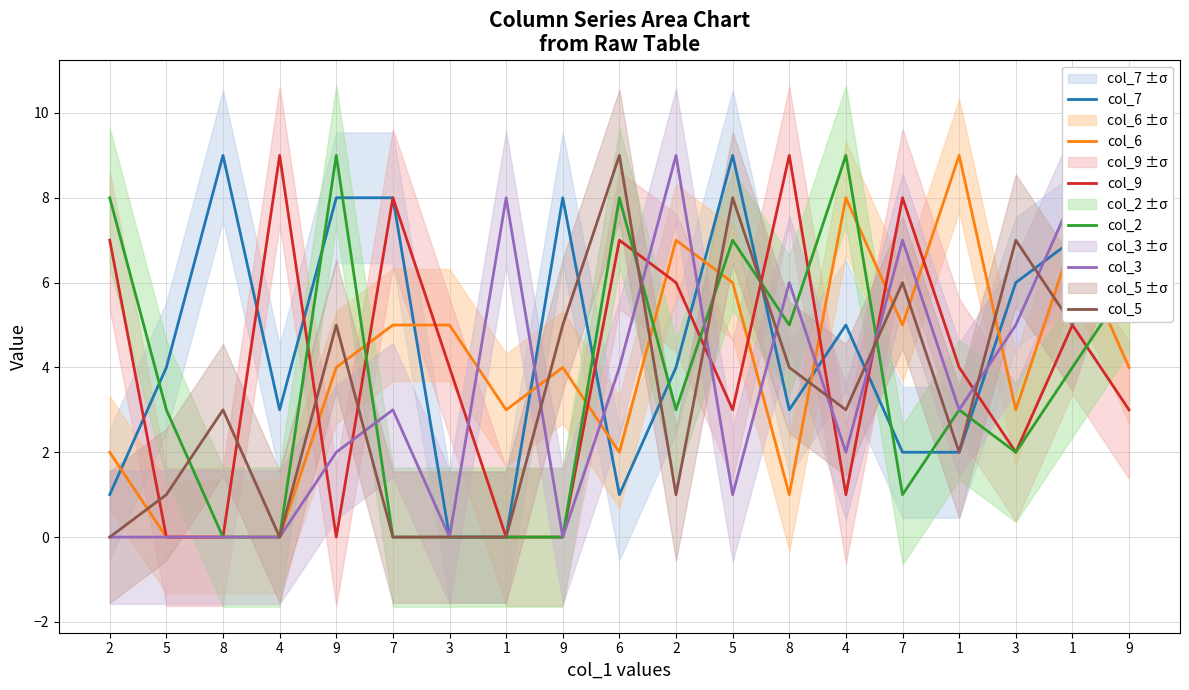

Reading right to left, transcribe all the data shown in this chart.

col_7: 9=8	1=7	3=6	1=2	7=2	4=5	8=3	5=9	2=4	6=1	9=8	1=0	3=0	7=8	9=8	4=3	8=9	5=4	2=1
col_6: 9=4	1=7	3=3	1=9	7=5	4=8	8=1	5=6	2=7	6=2	9=4	1=3	3=5	7=5	9=4	4=0	8=0	5=0	2=2
col_9: 9=3	1=5	3=2	1=4	7=8	4=1	8=9	5=3	2=6	6=7	9=0	1=0	3=4	7=8	9=0	4=9	8=0	5=0	2=7
col_2: 9=6	1=4	3=2	1=3	7=1	4=9	8=5	5=7	2=3	6=8	9=0	1=0	3=0	7=0	9=9	4=0	8=0	5=3	2=8
col_3: 9=7	1=8	3=5	1=3	7=7	4=2	8=6	5=1	2=9	6=4	9=0	1=8	3=0	7=3	9=2	4=0	8=0	5=0	2=0
col_5: 9=9	1=5	3=7	1=2	7=6	4=3	8=4	5=8	2=1	6=9	9=5	1=0	3=0	7=0	9=5	4=0	8=3	5=1	2=0